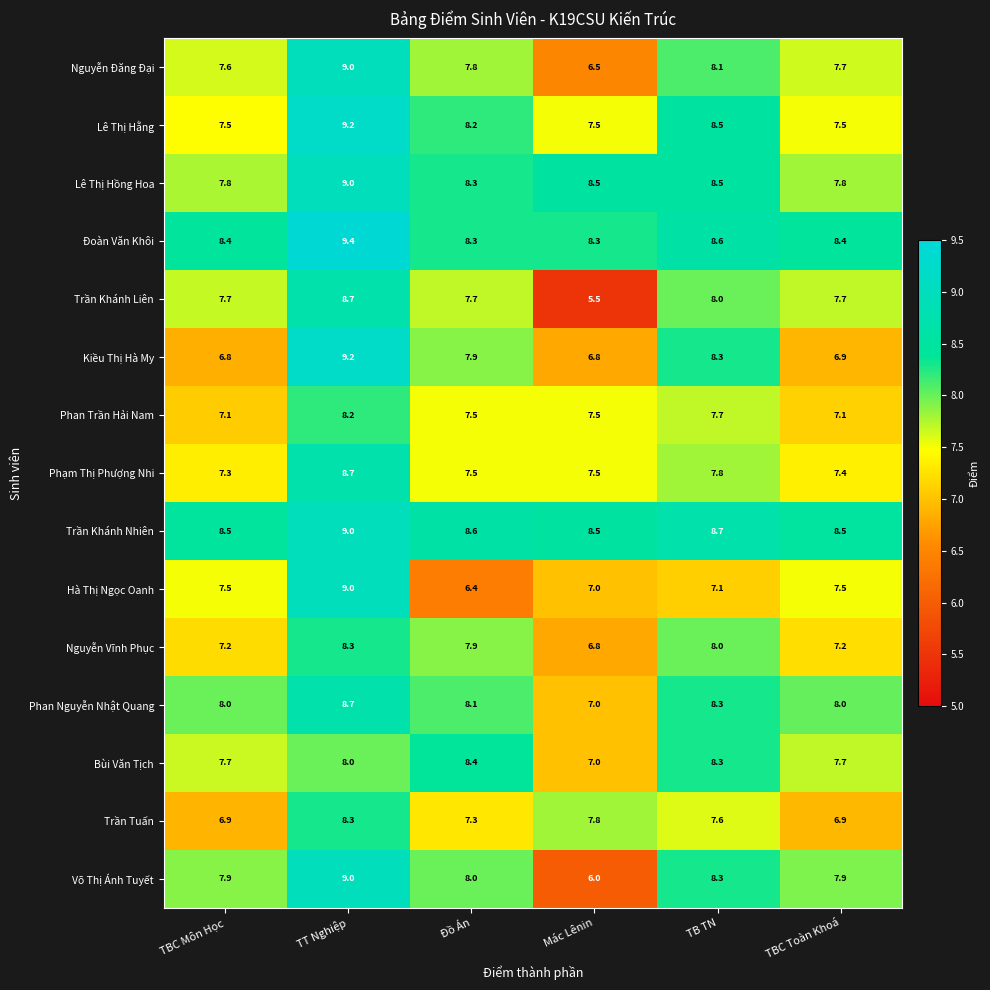

What is the difference between the second highest and second lowest values in the Trần Khánh Liên series?

0.3